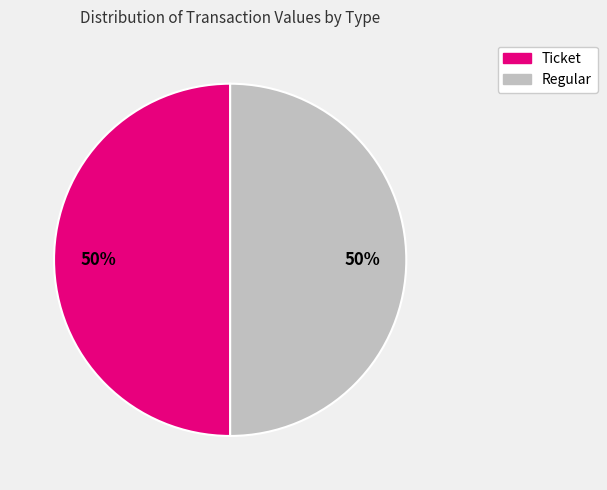

What percentage is the Ticket slice, to the nearest percent?

50%